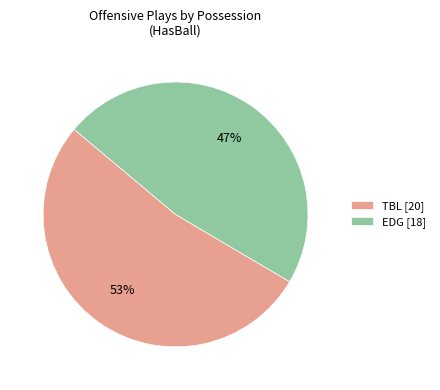

Does TBL account for over 50% of the chart?

Yes